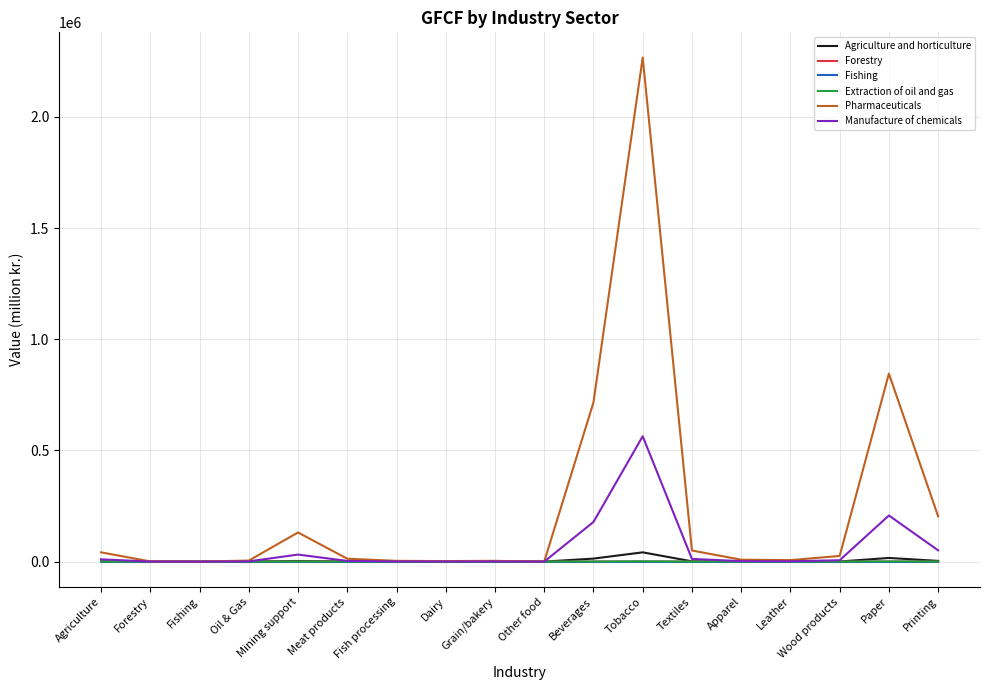

Is it true that Fishing equals 0.0 at Beverages?

True